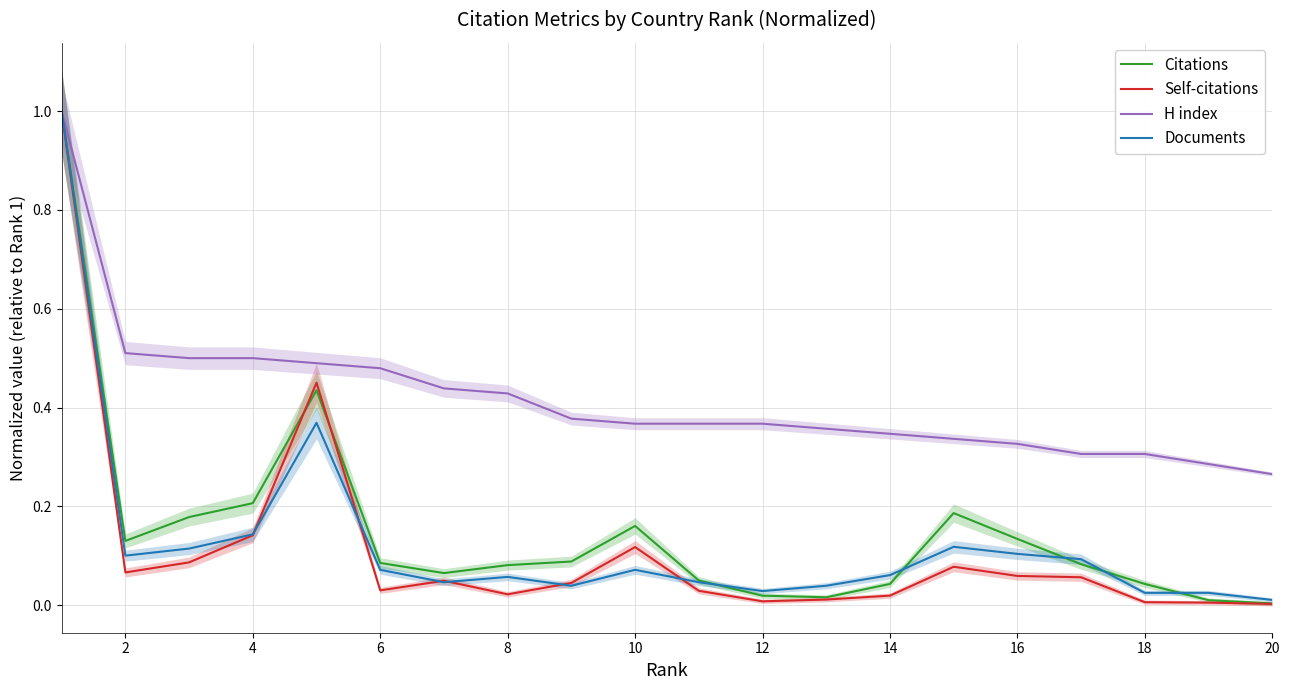

List the series in order of their peak value, lowest first.

Citations, Self-citations, H index, Documents